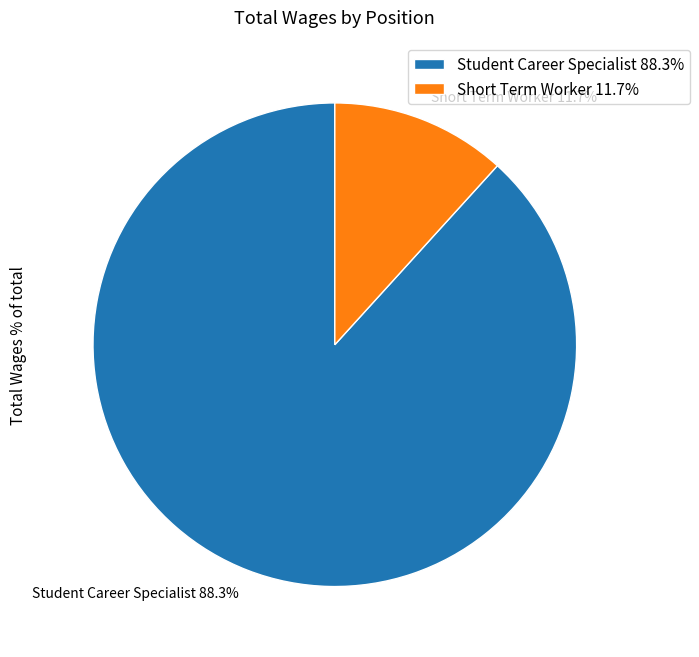

How many segments does this pie chart have?

2